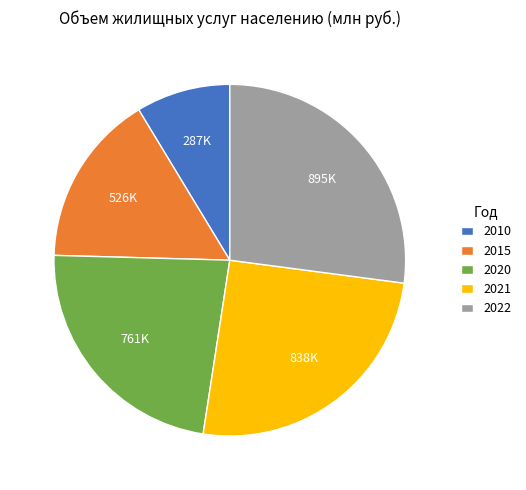

The 2015 slice represents 16% of the pie. True or false?

True